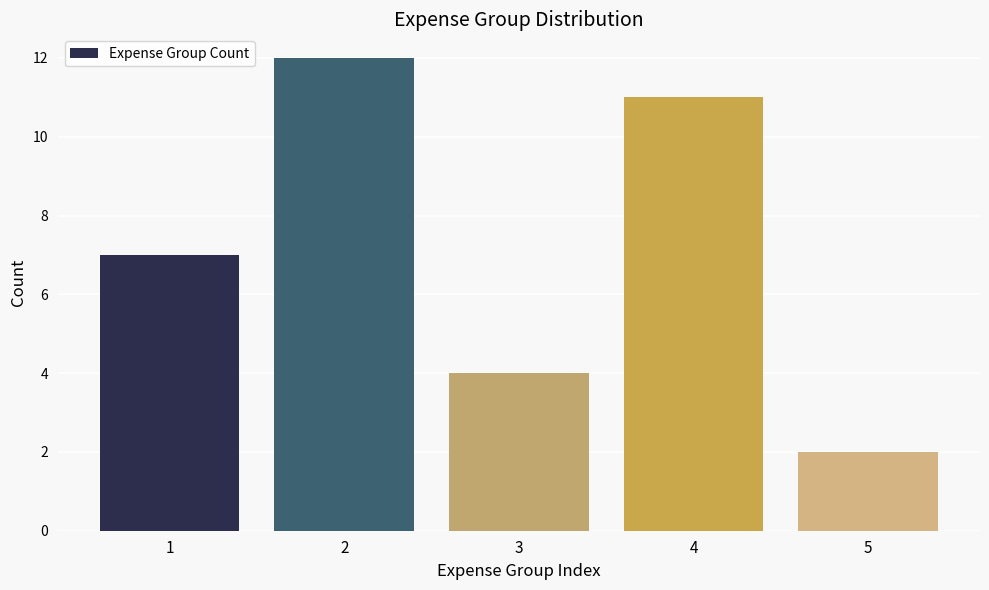

Reading right to left, what are all the values shown in this chart?

2	11	4	12	7